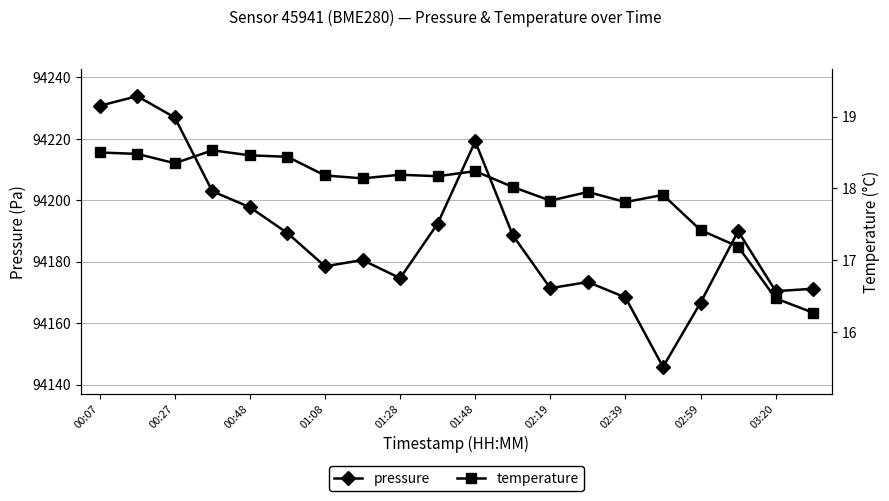

True or false: temperature and pressure cross at least once.

False